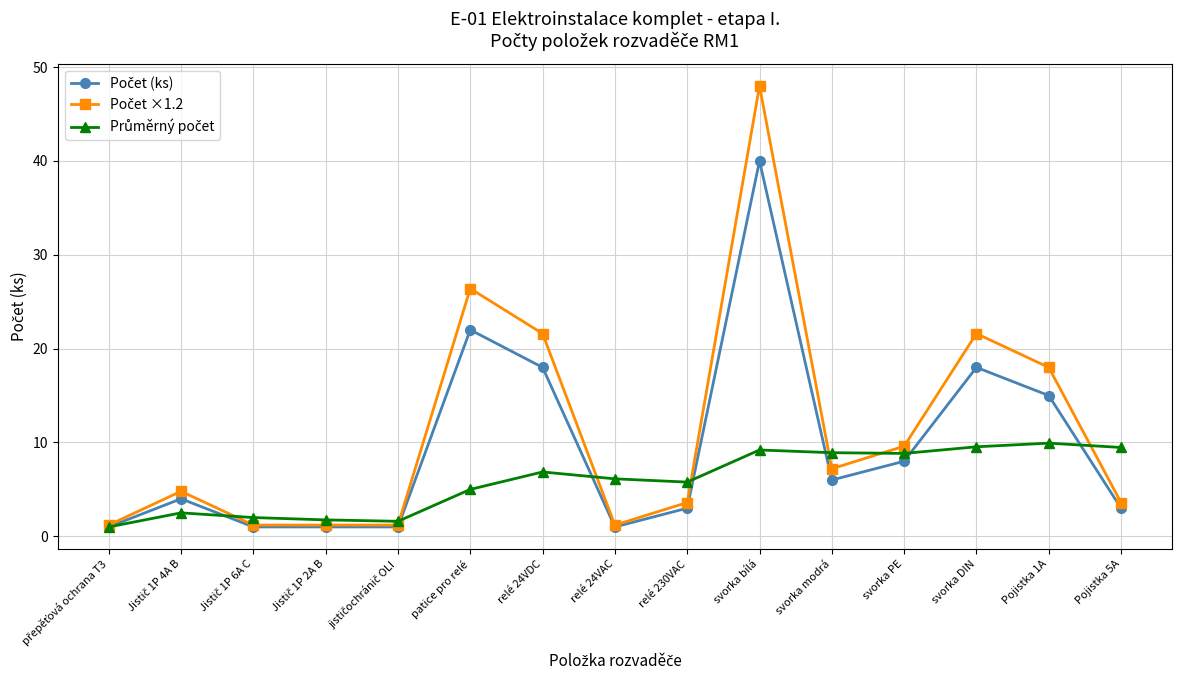

At which category is the sum across all series the highest?

svorka bílá